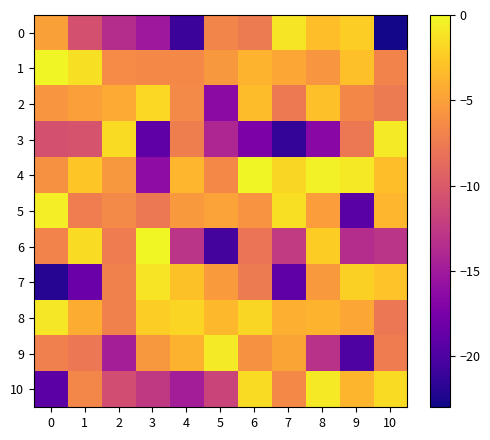

Count the number of categories in the chart.

11